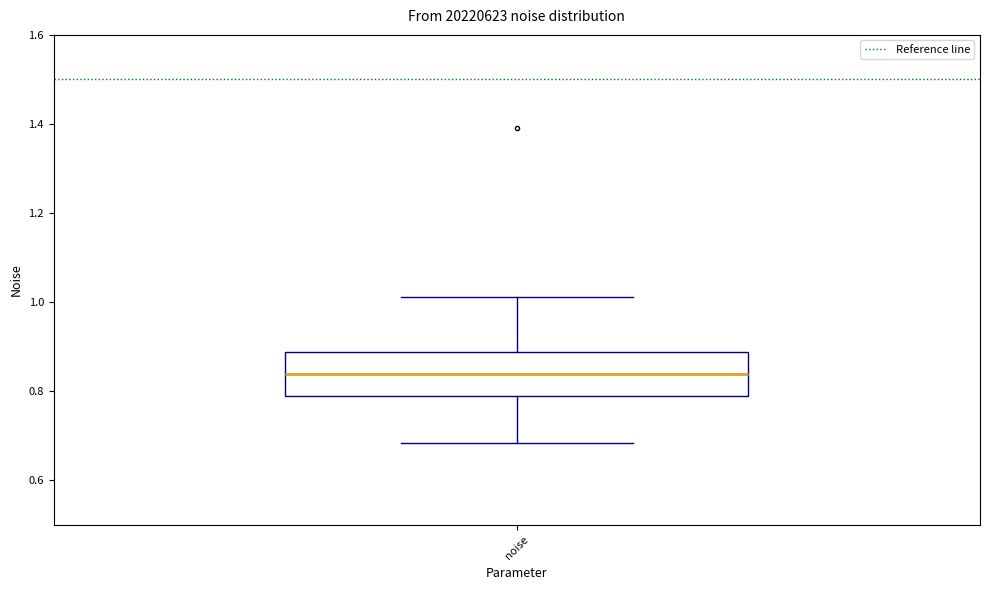

Transcribe this box plot: give where the median line is, the range the box spans, and where the two whiskers end, as read against the y-axis. The values are not printed on the chart, so give them approximately, as read against the axis.

median 0.84, box 0.78 to 0.88, whiskers 0.68 to 1.02